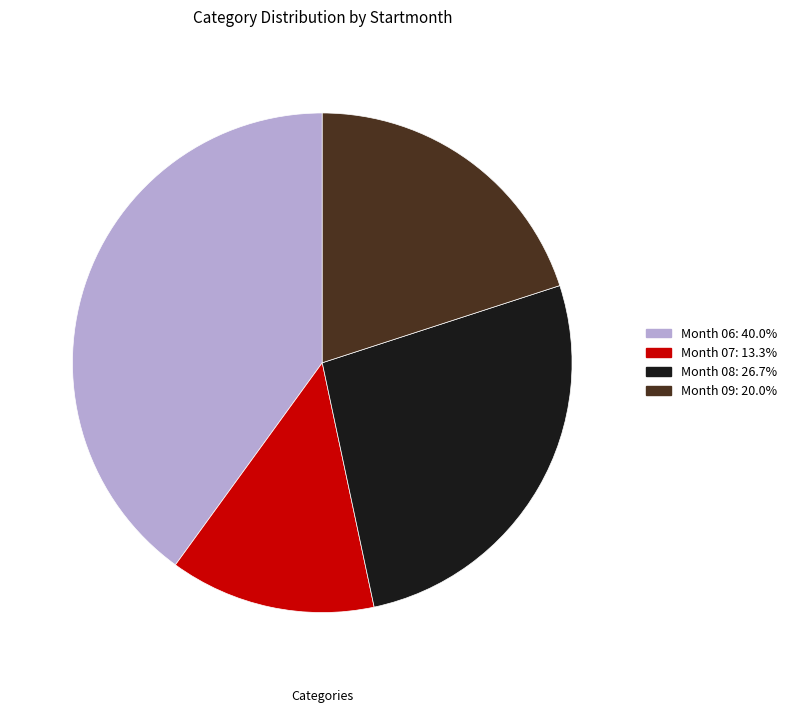

Is there a majority slice in this chart?

No